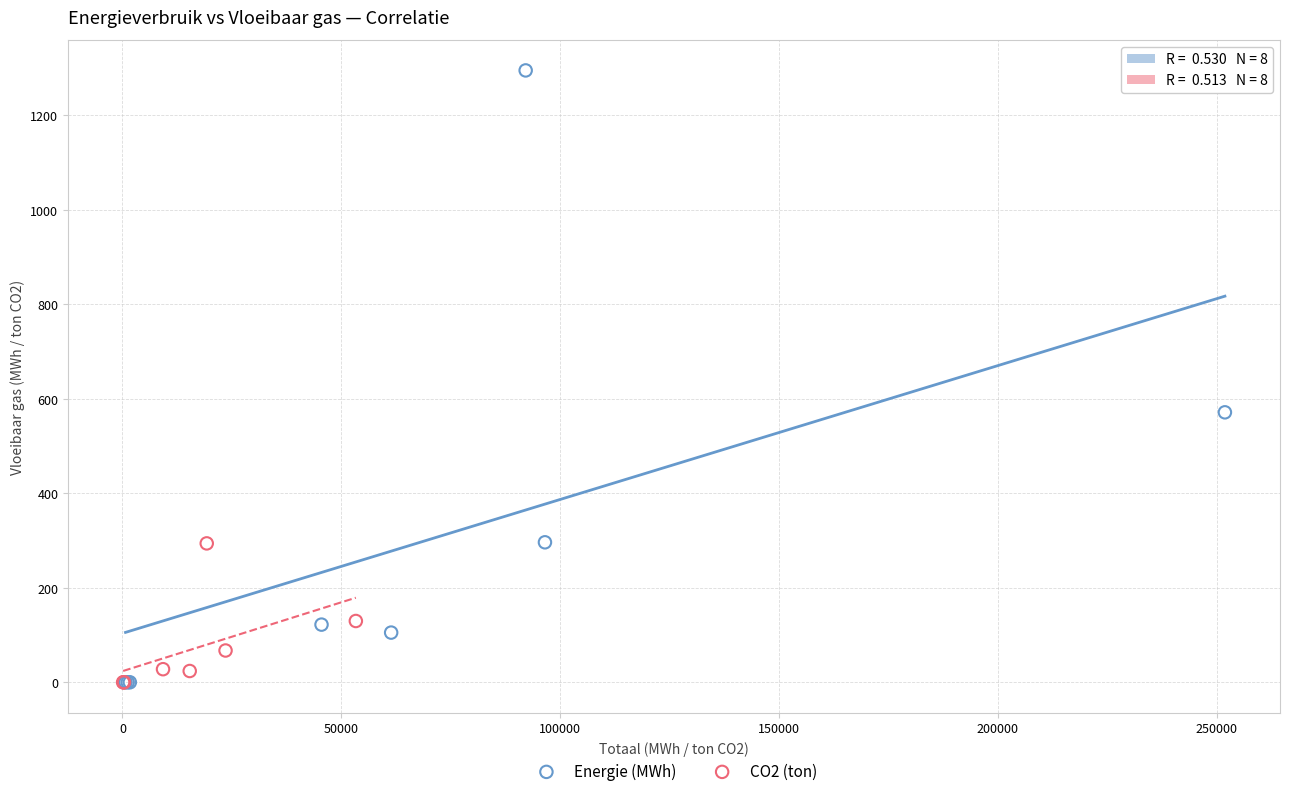

Which series contains the highest Y value?

Energie (MWh)